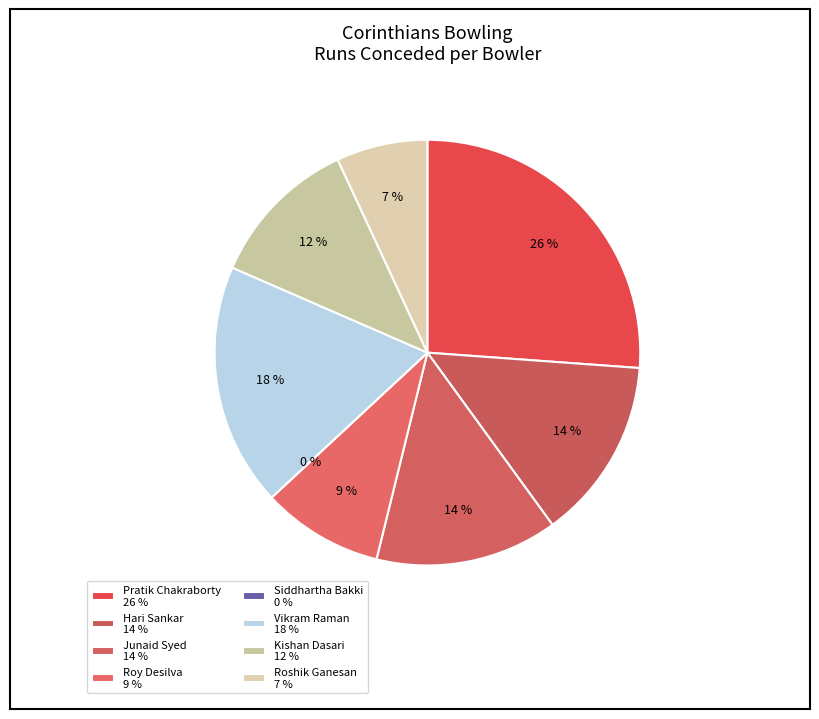

How many segments does this pie chart have?

8